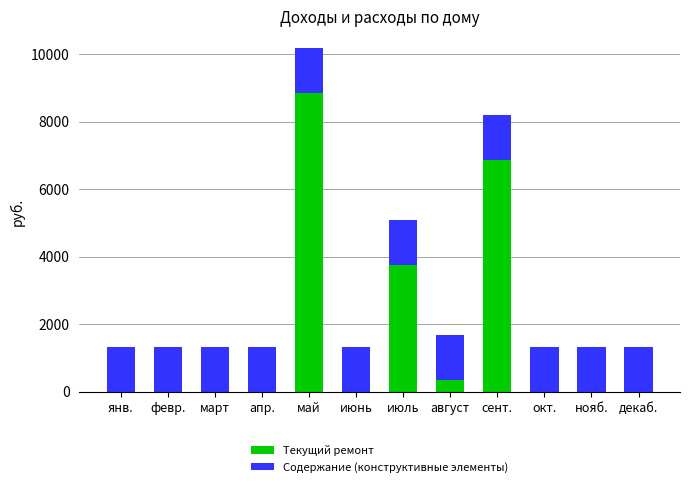

True or false: Текущий ремонт has a value of 4394 at май.

False